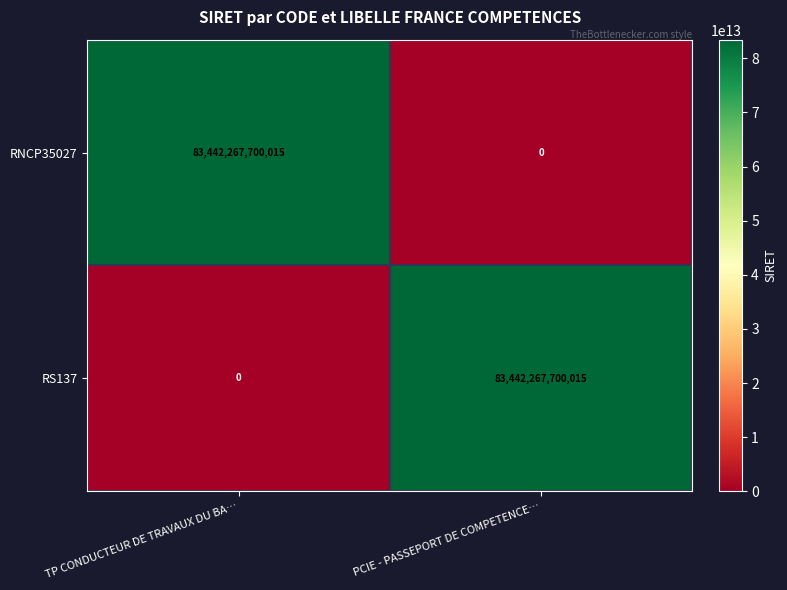

Is the value of RS137 at TP CONDUCTEUR DE TRAVAUX DU BA… greater than the value of RNCP35027 at TP CONDUCTEUR DE TRAVAUX DU BA…?

No